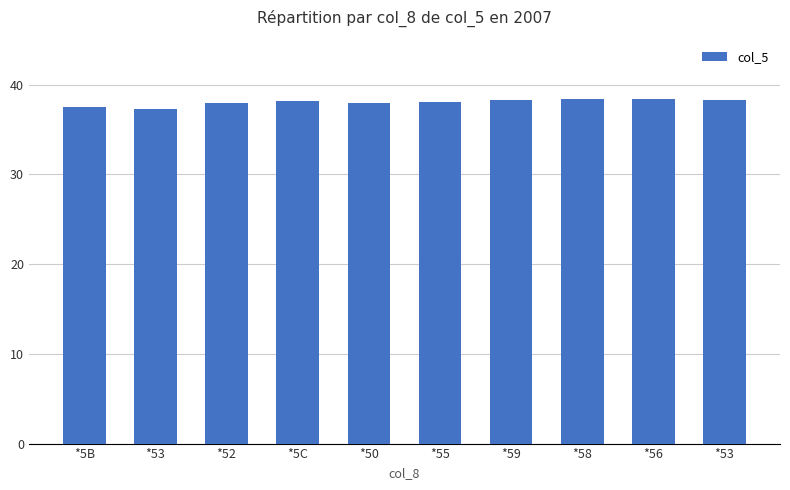

Between *55 and *52, which is larger?

*55